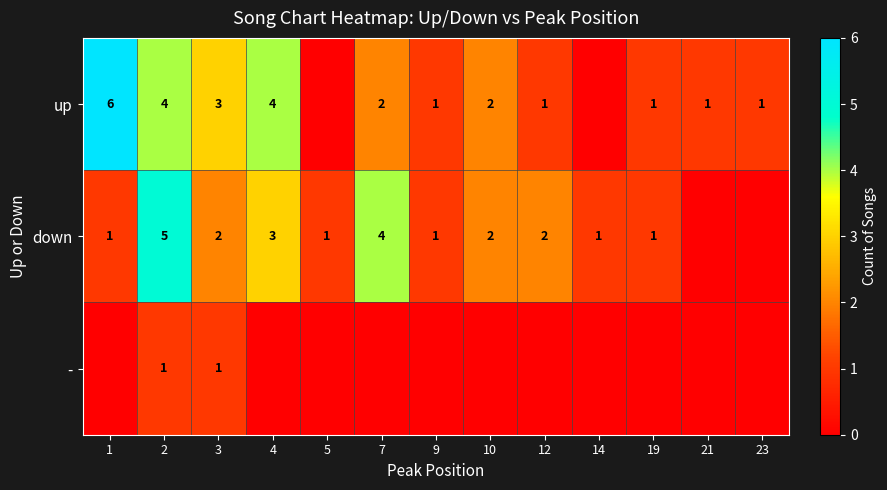

What is the difference between the highest and lowest values at 2?

4